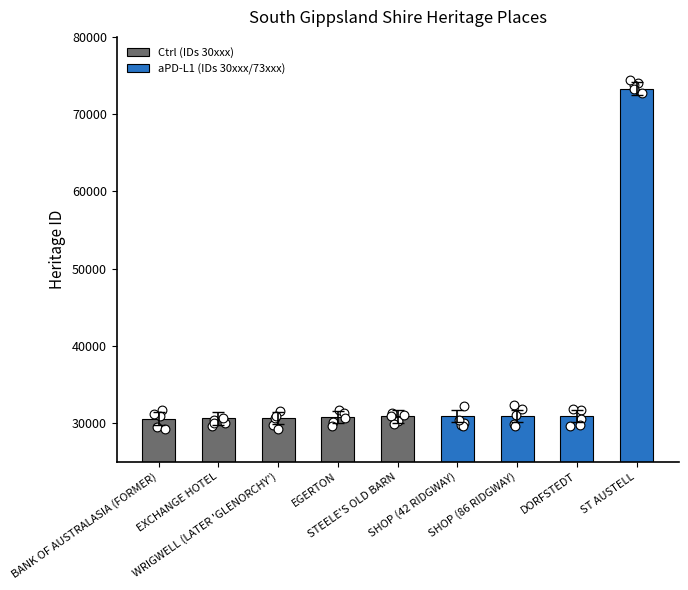

Which has a higher value, SHOP (86 RIDGWAY) or WRIGWELL (LATER 'GLENORCHY')?

SHOP (86 RIDGWAY)